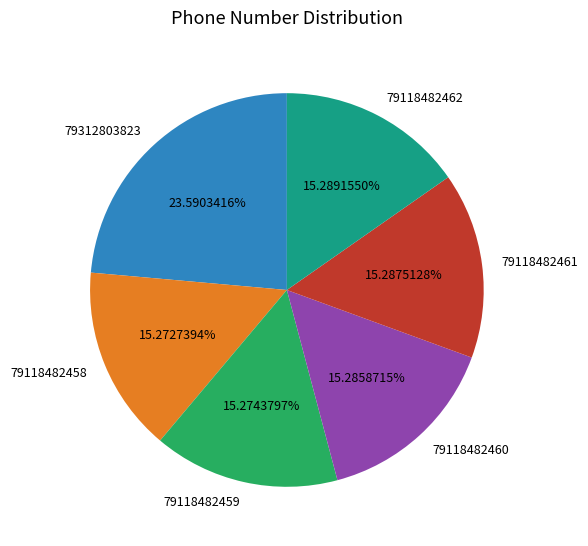

Between 79312803823 and 79118482460, which is larger?

79312803823